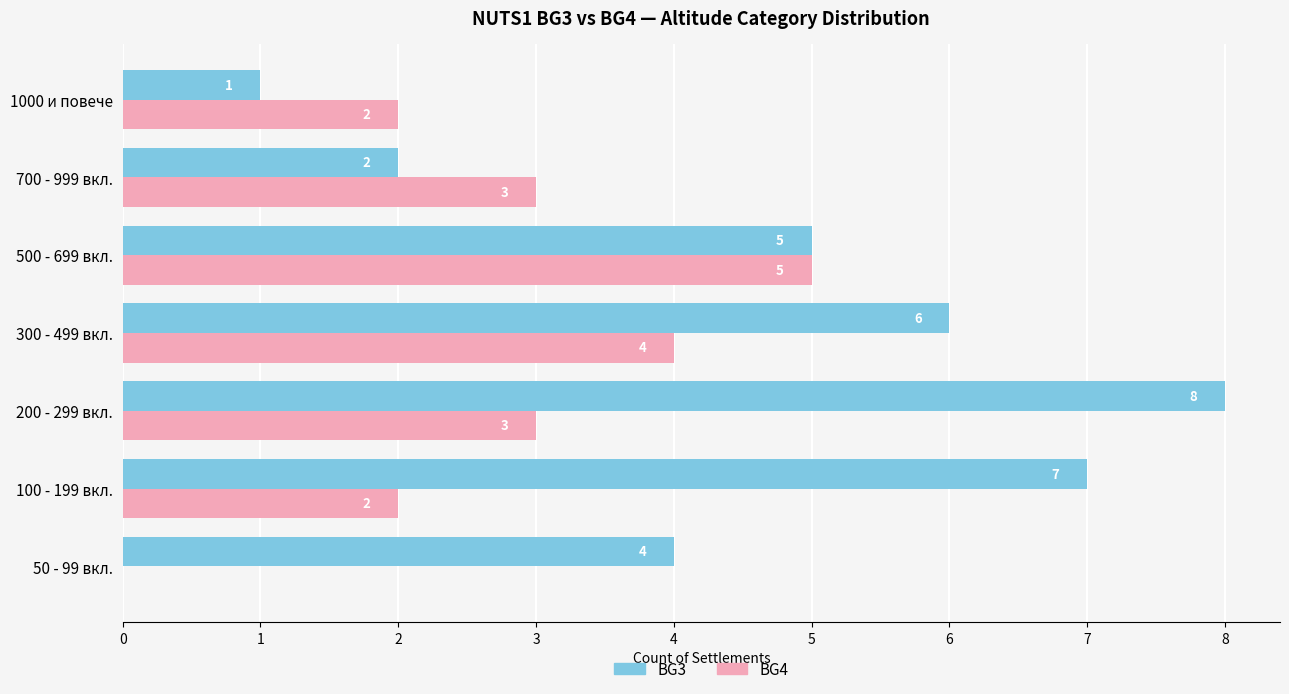

Is it true that BG4 equals 5 at 200 - 299 вкл.?

False